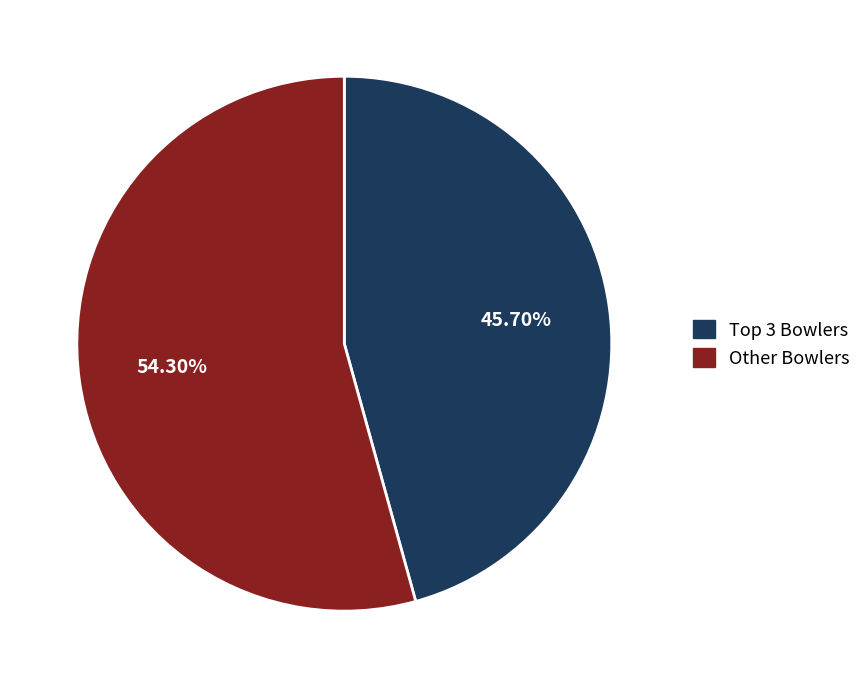

Count the number of slices in the pie.

2